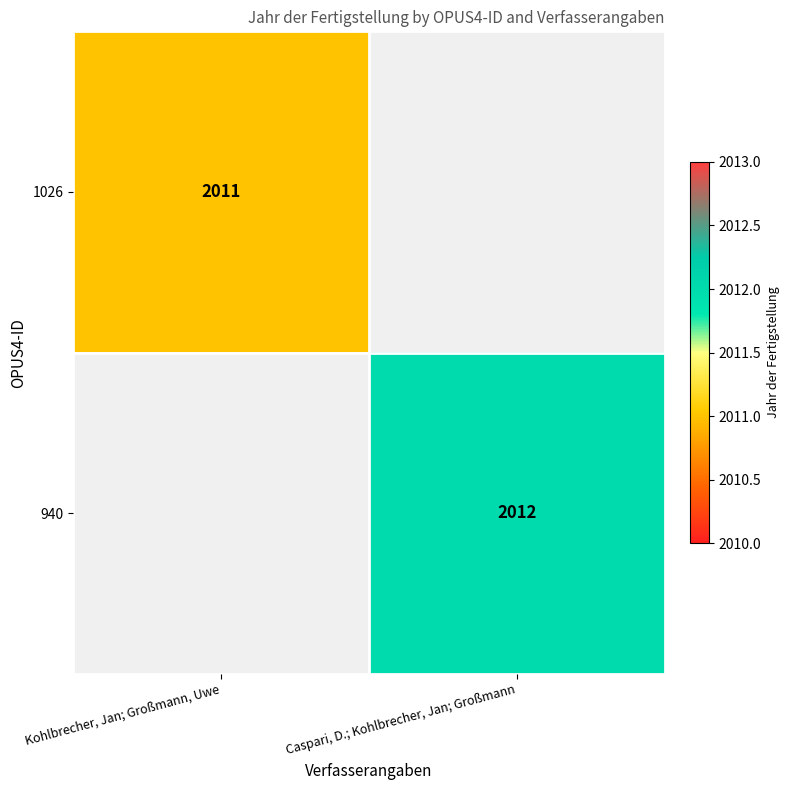

True or false: 940 has a value of 3086 at Caspari, D.; Kohlbrecher, Jan; Großmann.

False